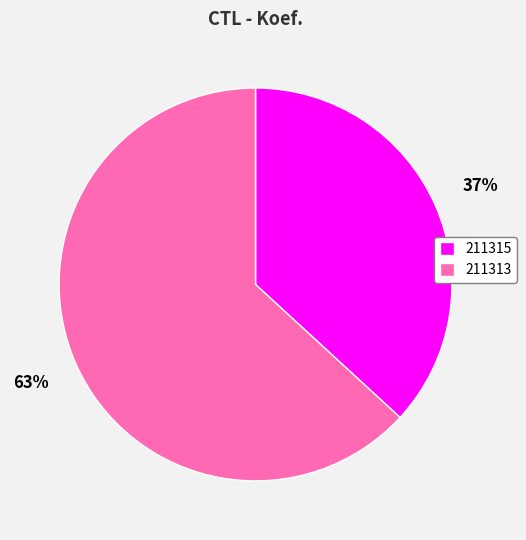

To the nearest percent, what is the difference between the 211315 and 211313 slice percentages?

26%